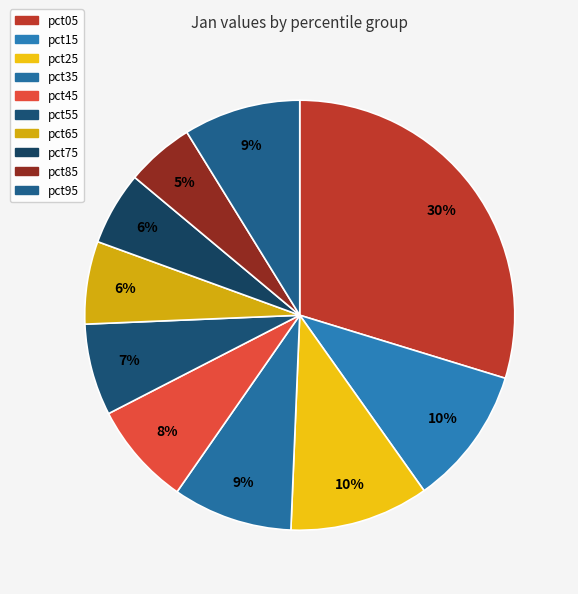

Count the number of slices in the pie.

10